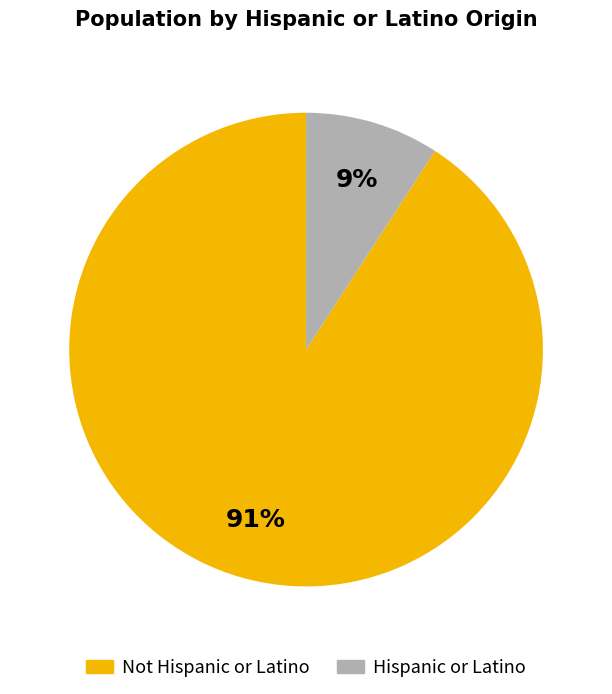

To the nearest percent, what is the difference between the largest and smallest slice percentages?

82%